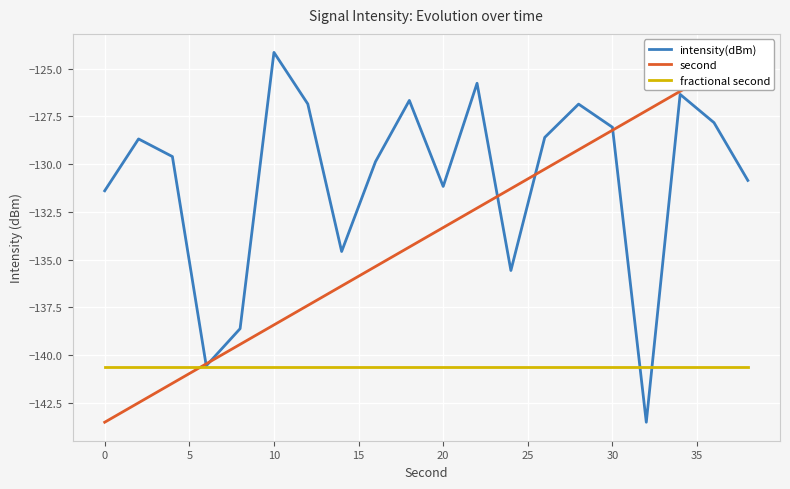

What is the minimum value for intensity(dBm)?

-143.5